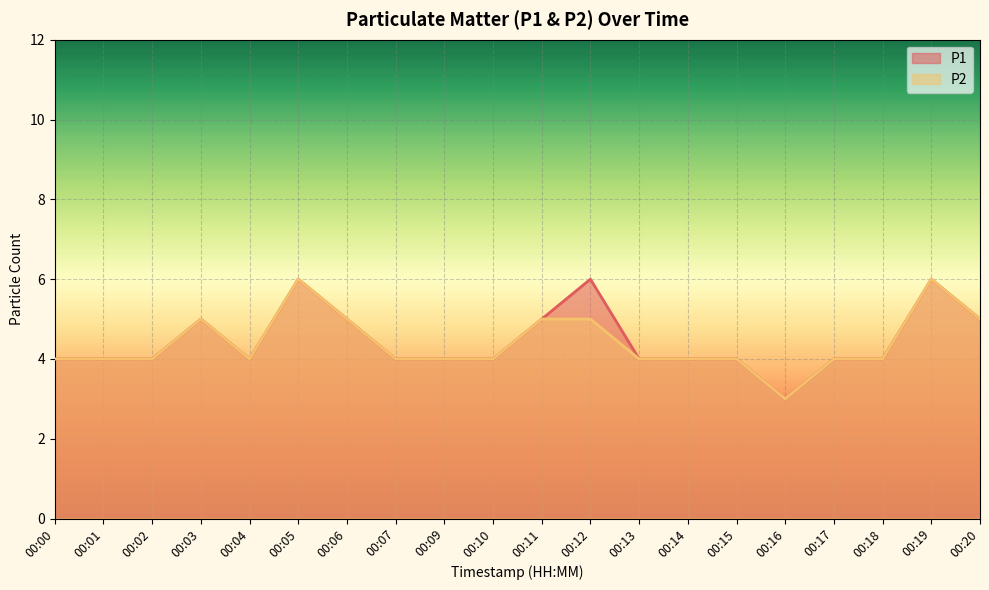

Does the chart display data point markers on the line(s)?

No